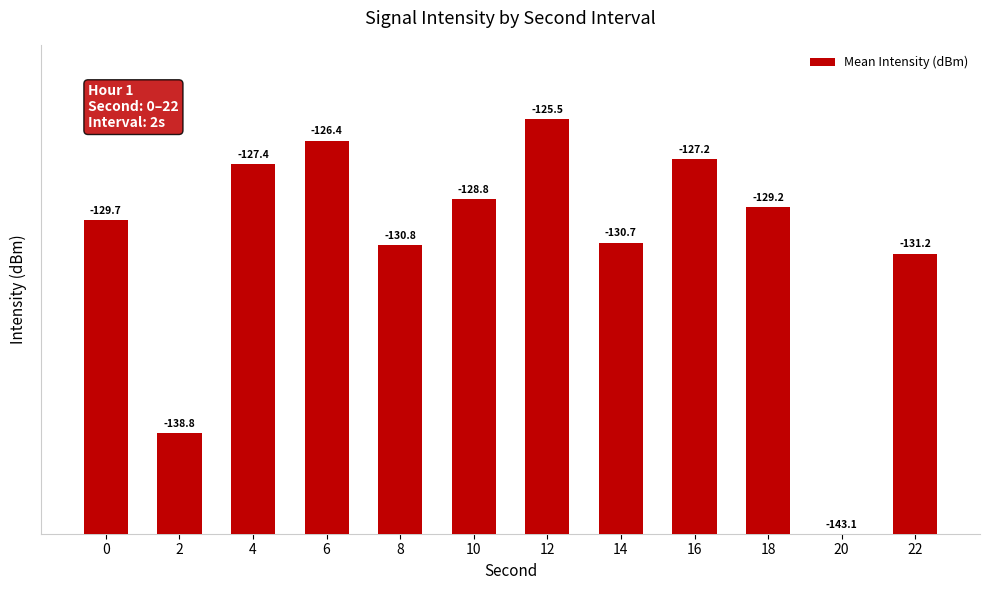

List the labels in order of value, largest first.

12, 6, 16, 4, 10, 18, 0, 14, 8, 22, 2, 20